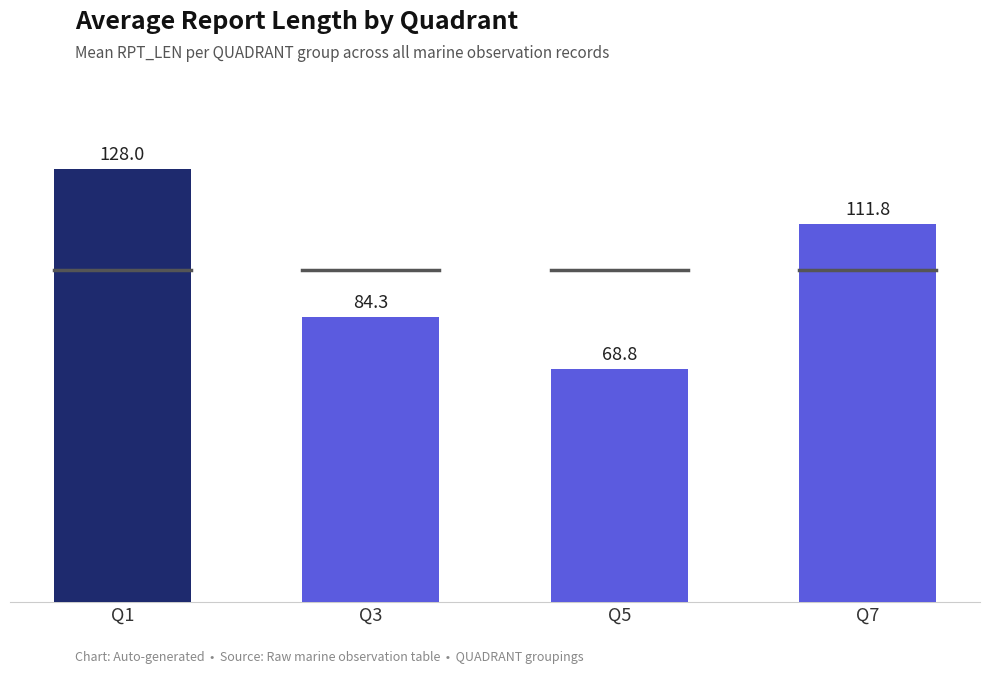

What is the value of the 3rd bar from the left?

68.8